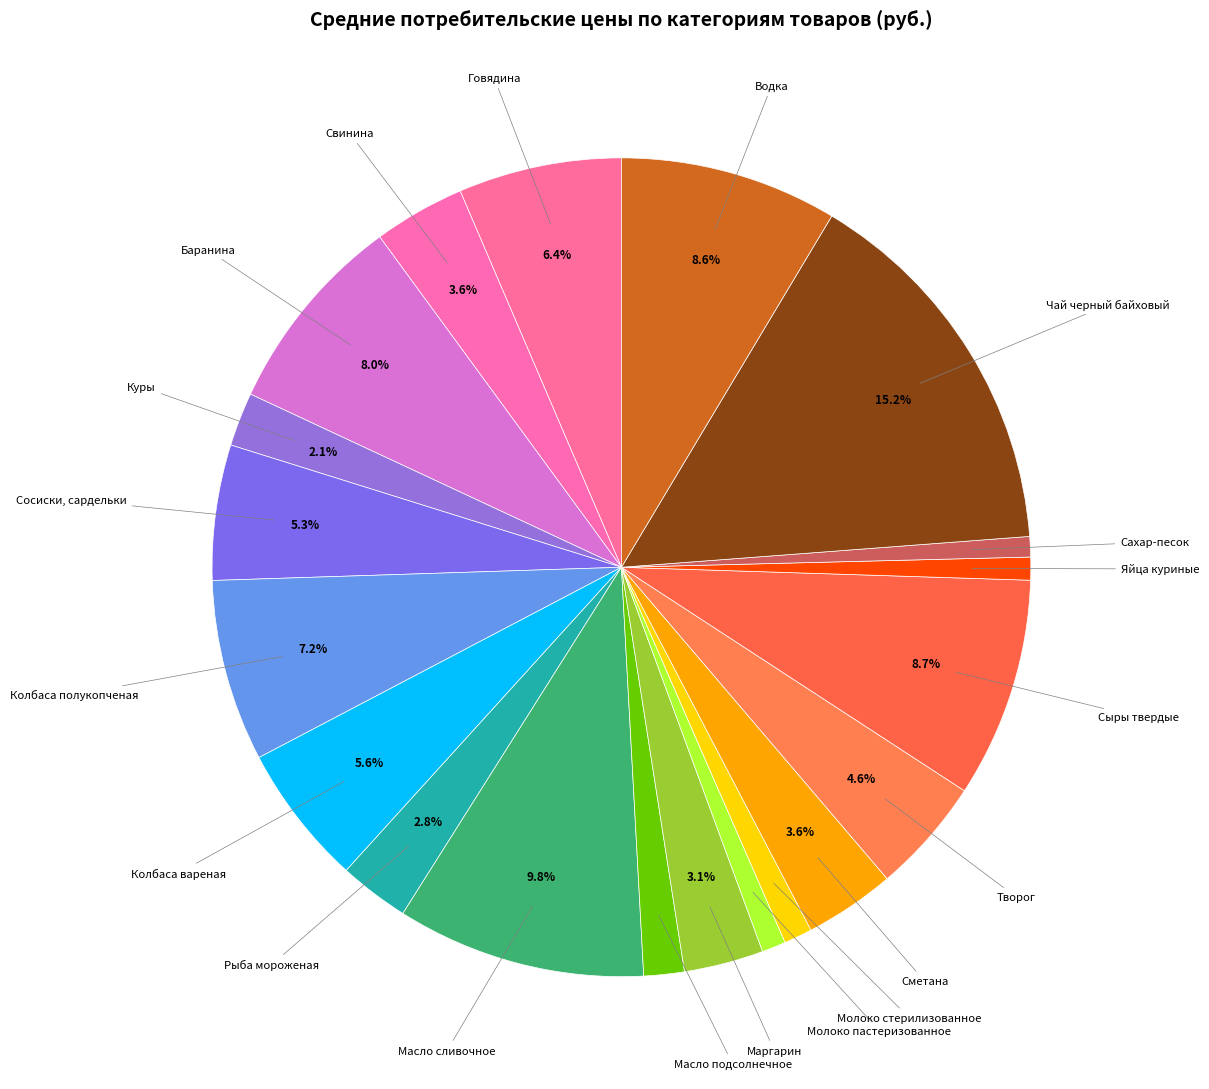

To the nearest percent, what is the average slice percentage?

5%